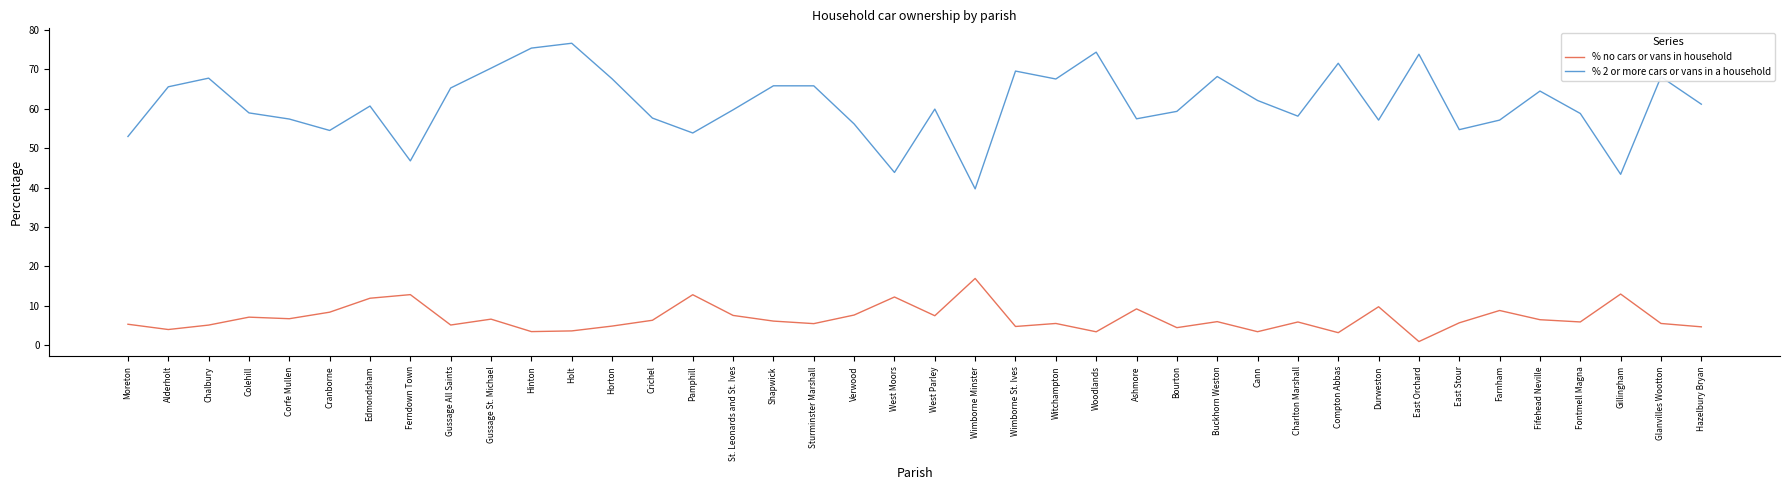

Rank the series by their average value, from lowest to highest.

% no cars or vans in household, % 2 or more cars or vans in a household